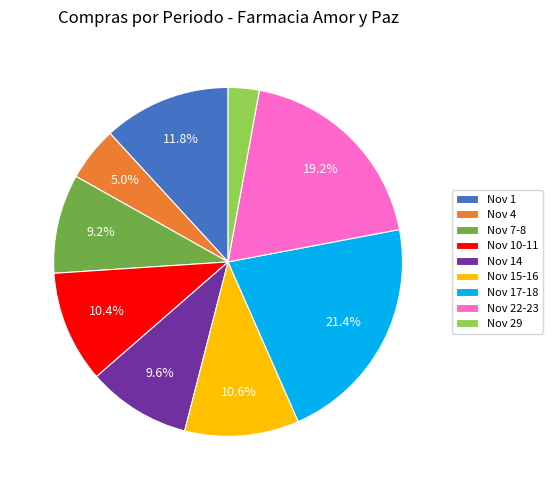

How much of the chart is everything except Nov 14?

90.4%